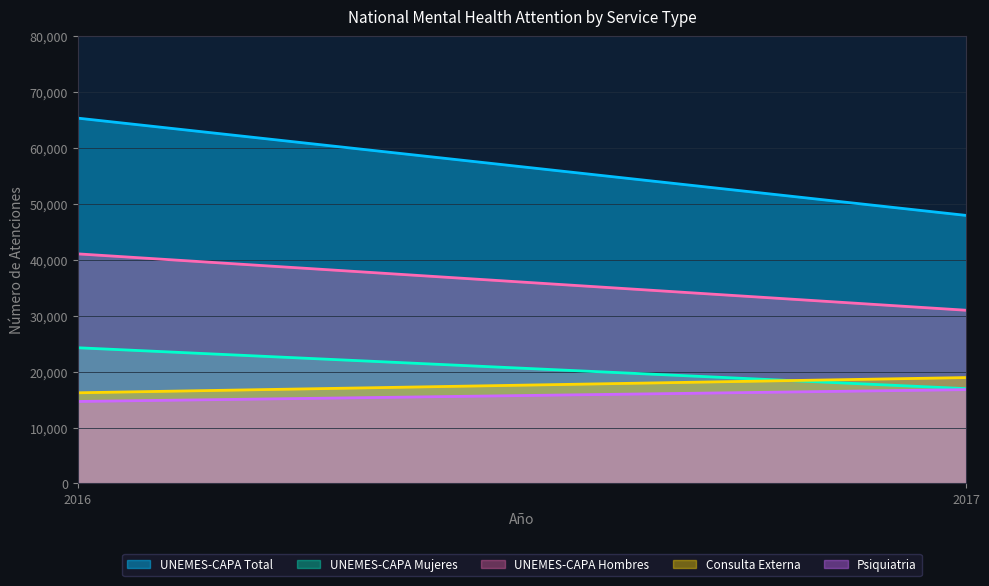

What is the minimum value for UNEMES-CAPA Hombres?

30979.0